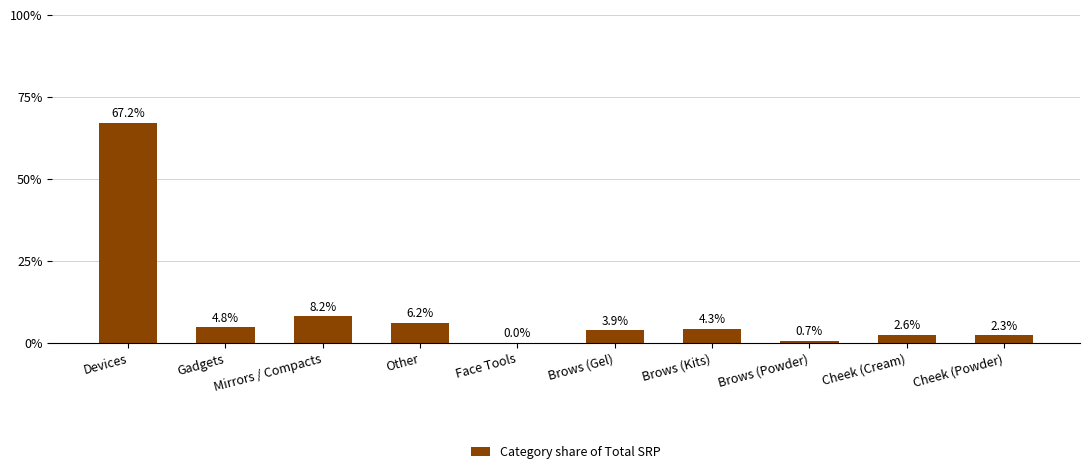

At which label is the value closest to 33?

Mirrors / Compacts